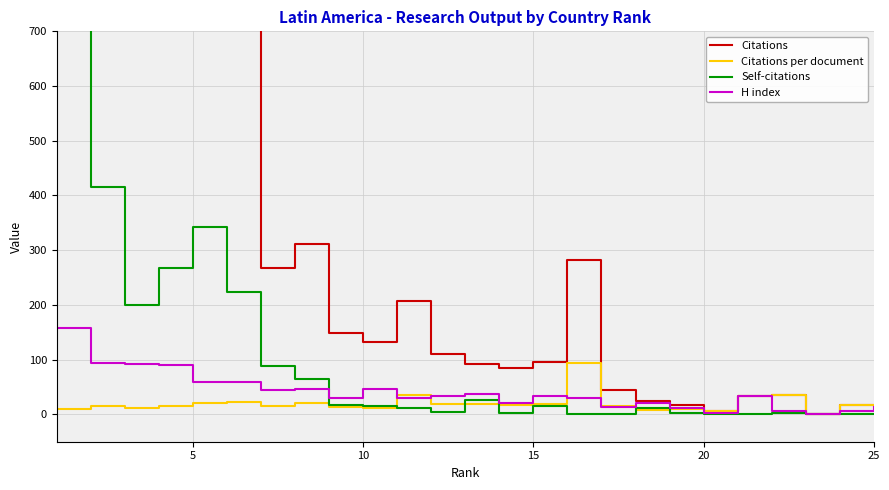

What is the highest value of the H index series?

157.0